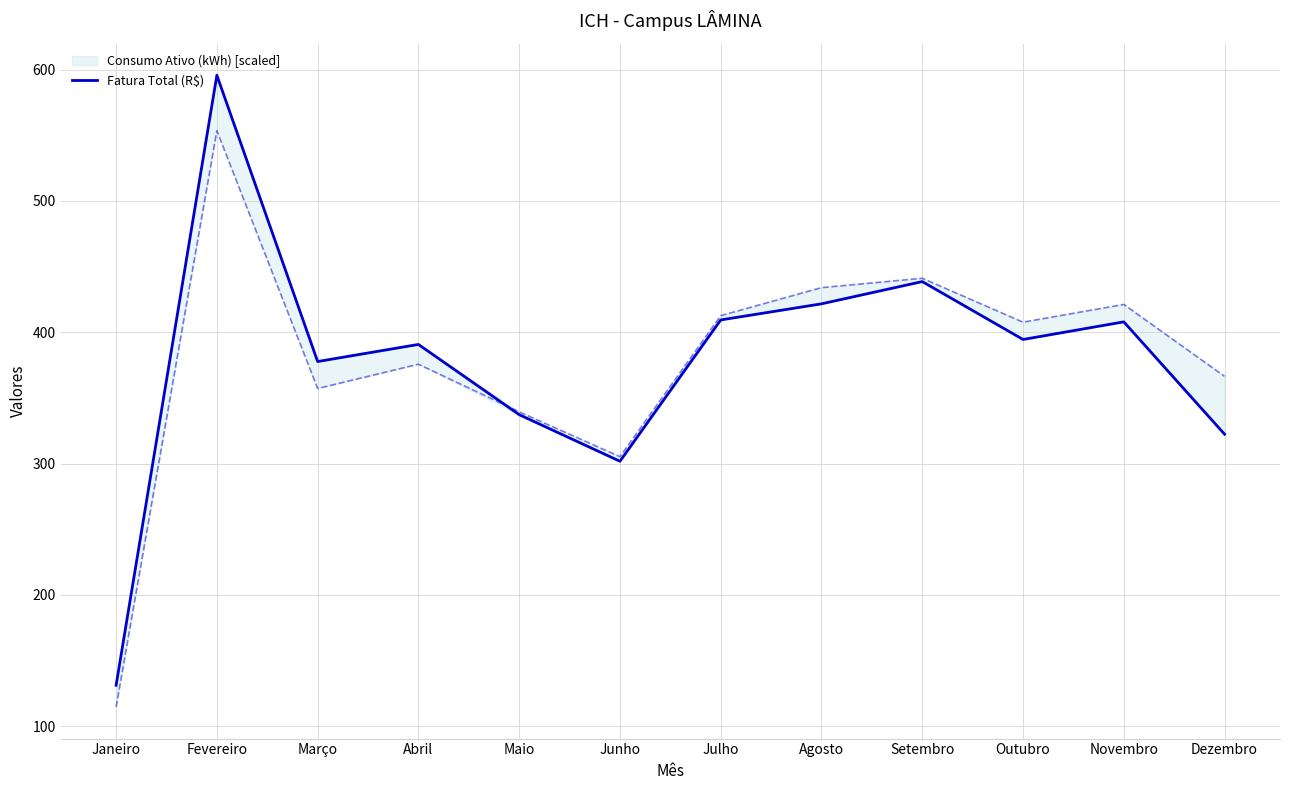

How many data points does each series have?

12